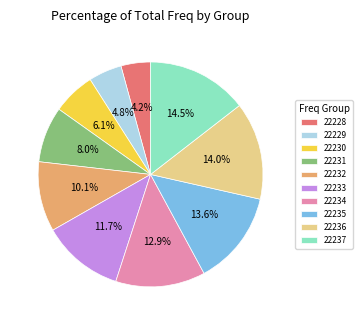

Is the sum of 22237 and 22232 greater than half?

No